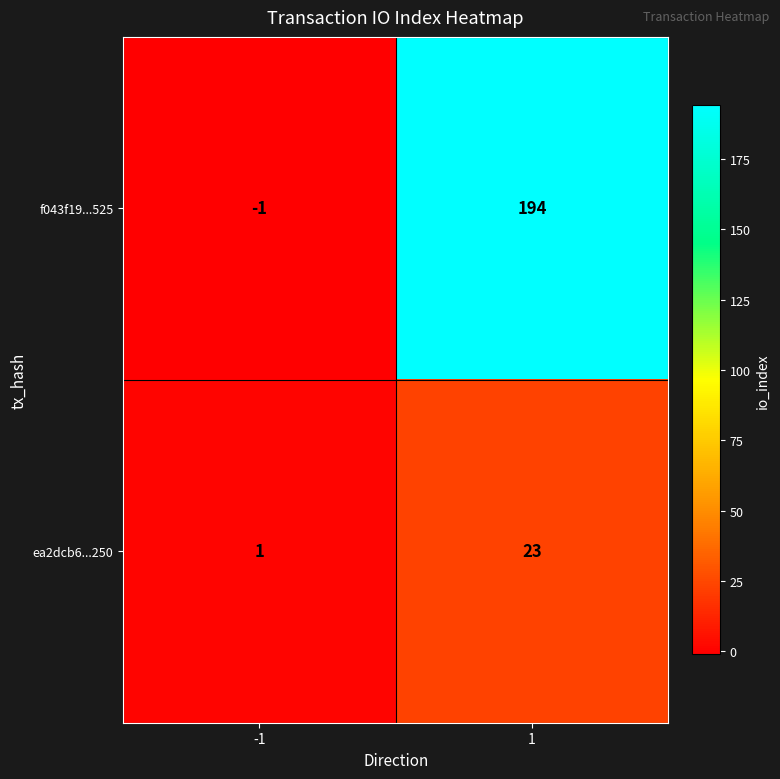

Count the number of data series in this chart.

2